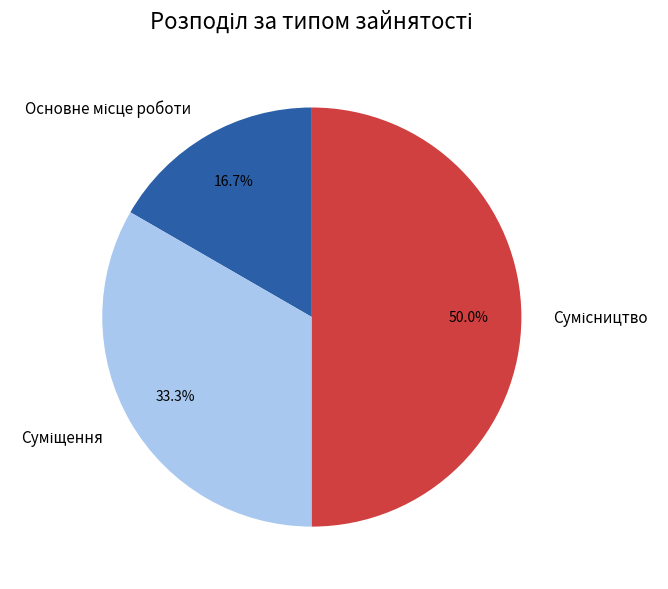

How many segments does this pie chart have?

3